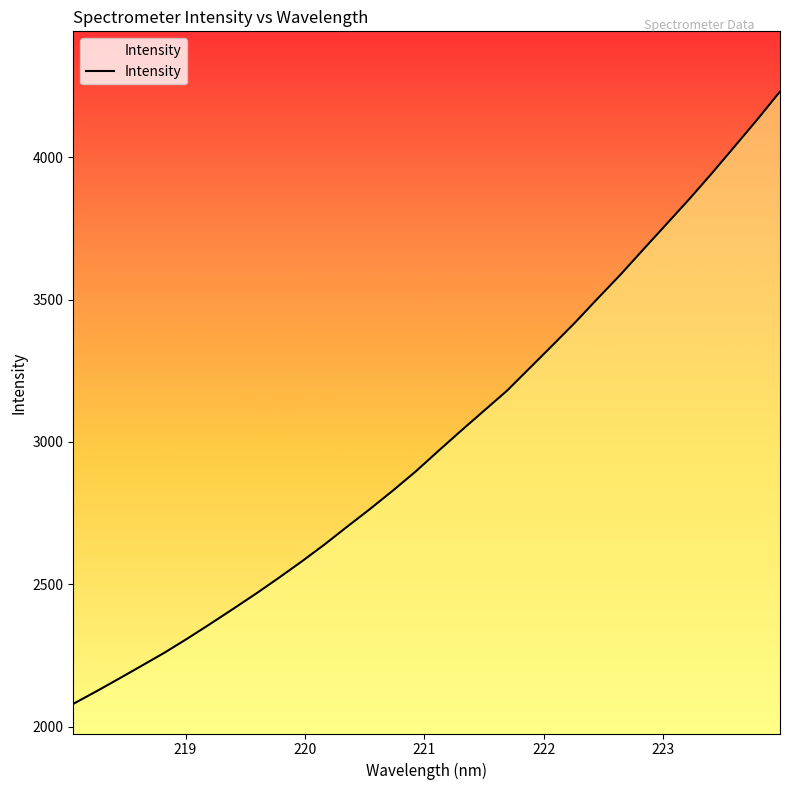

What is the smallest value displayed?

2080.8